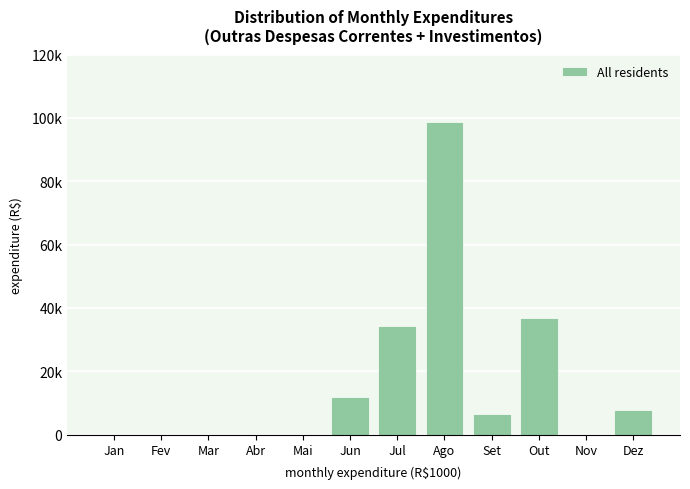

Are the bars horizontal?

No